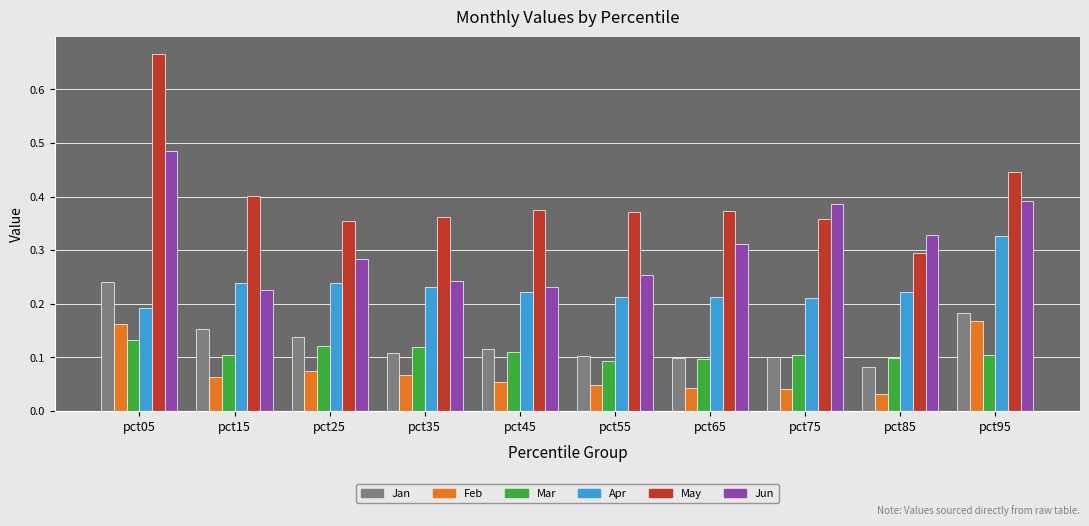

Rank the series by their maximum value, from highest to lowest.

May, Jun, Apr, Jan, Feb, Mar